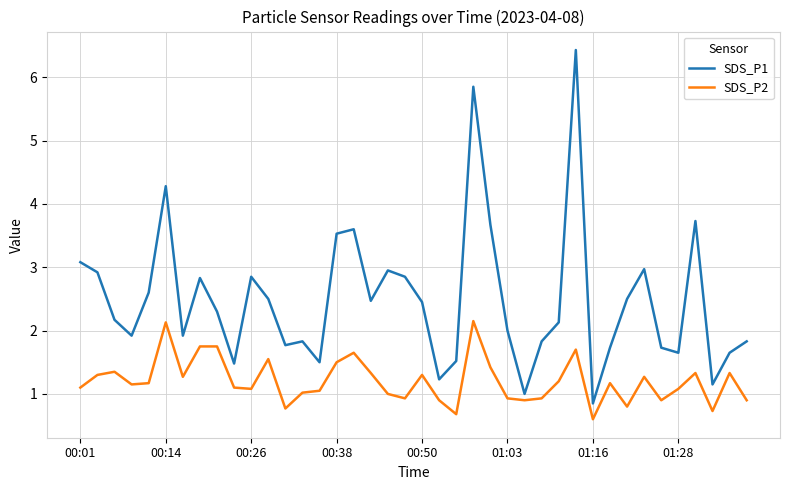

Does the chart display data point markers on the line(s)?

No